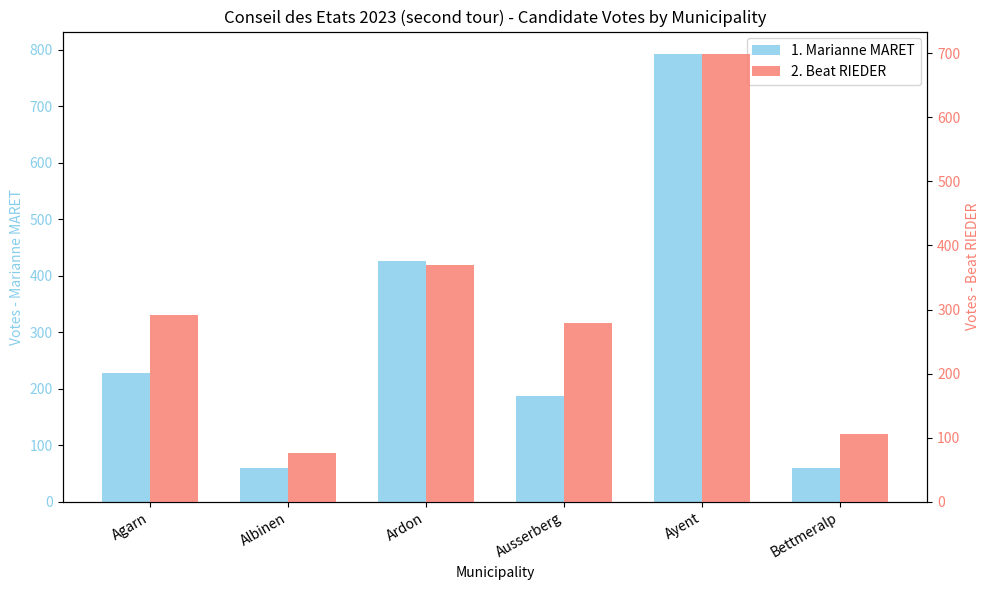

Rank the series at Ayent from highest to lowest value.

1. Marianne MARET, 2. Beat RIEDER